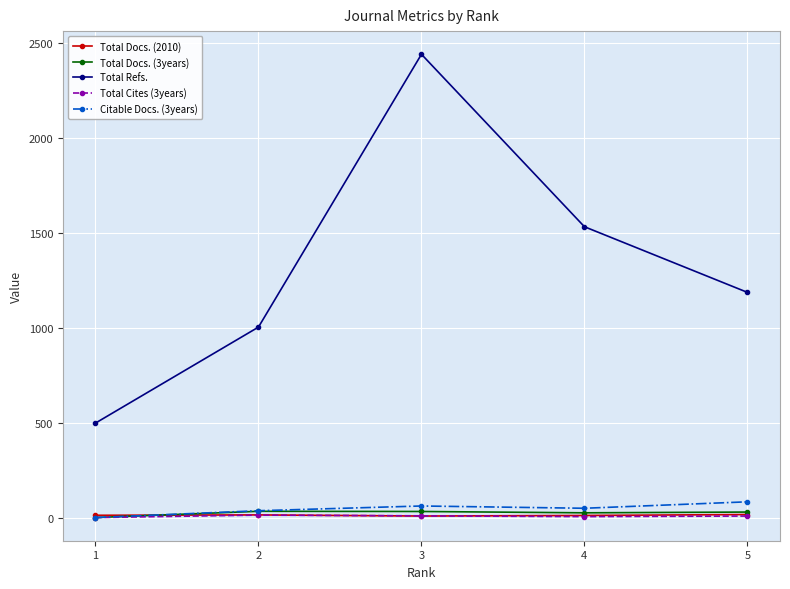

What is the difference between the maximum and minimum values in the Total Docs. (2010) series?

8